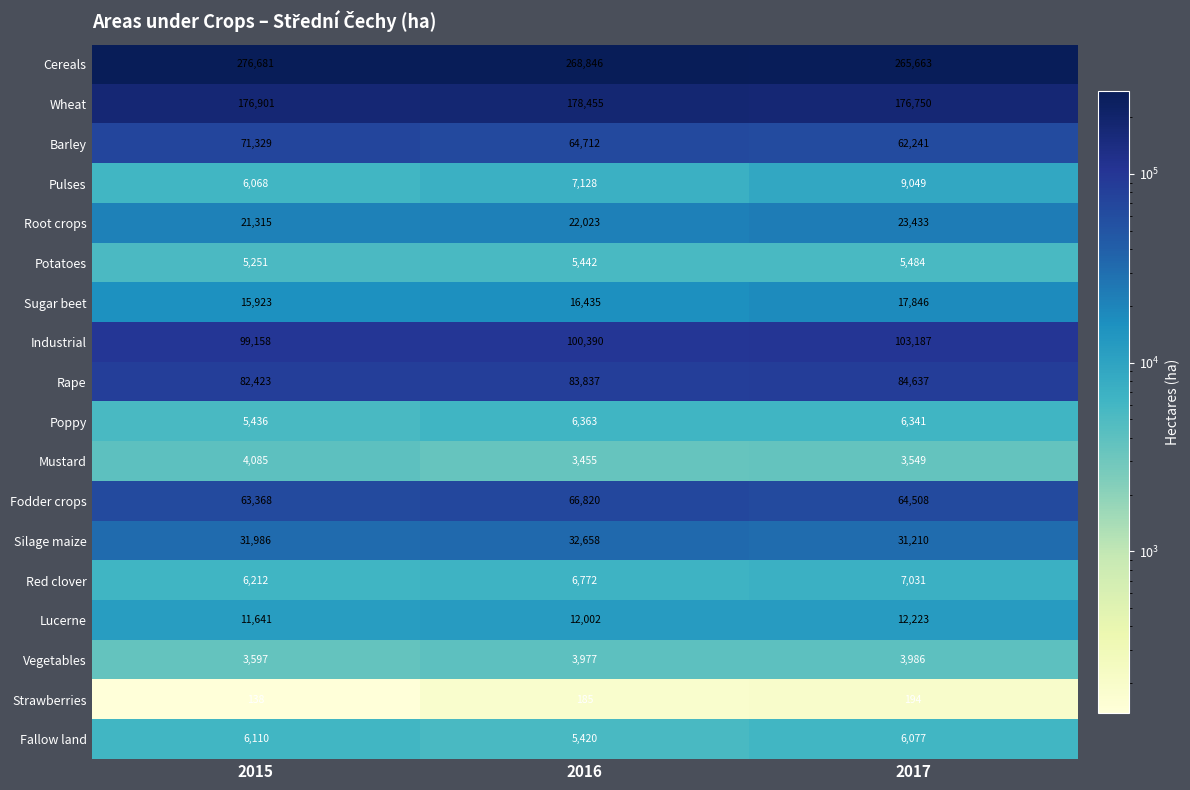

What is the average value of the Rape series?

83632